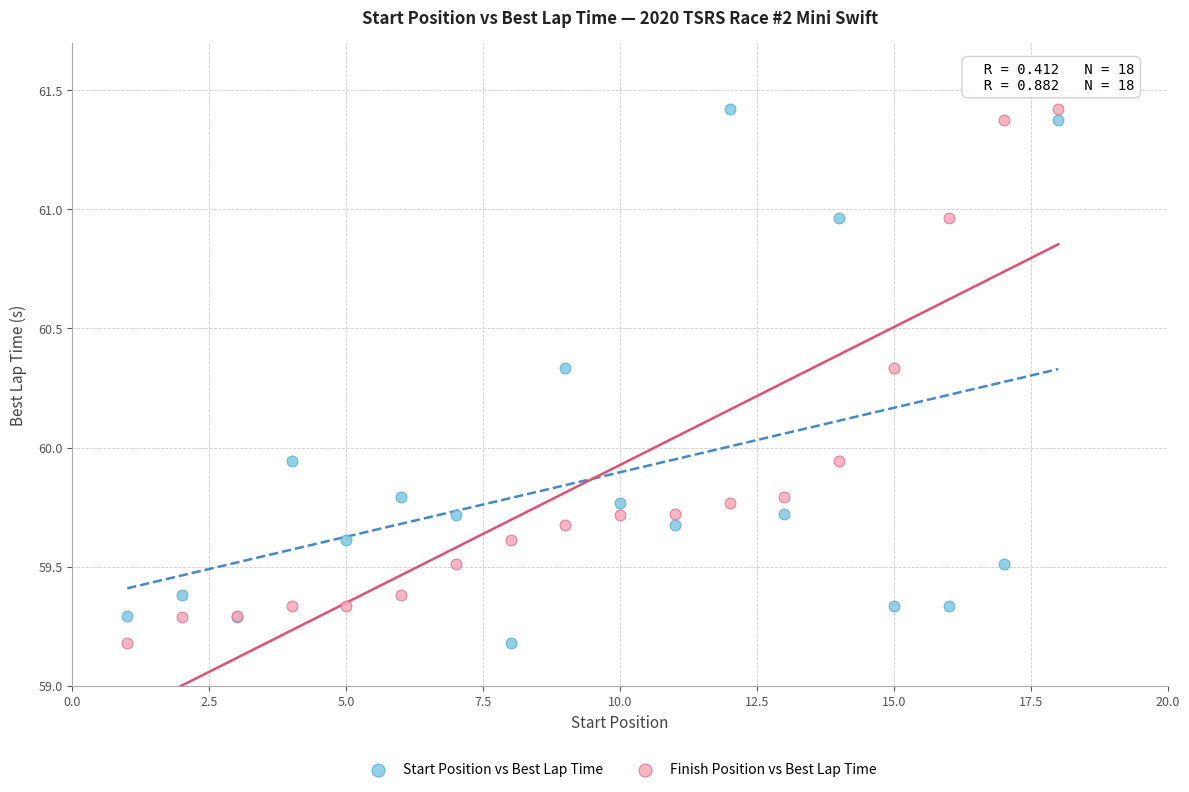

What are all the series names shown in the legend?

Start Position vs Best Lap Time, Finish Position vs Best Lap Time